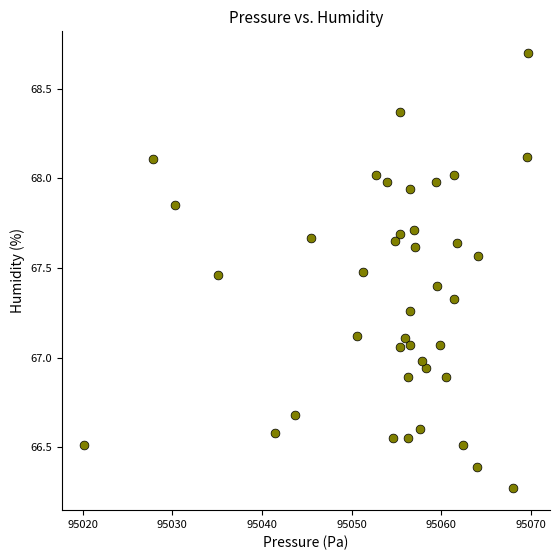

What is the range of Y values (max minus min)?

2.4